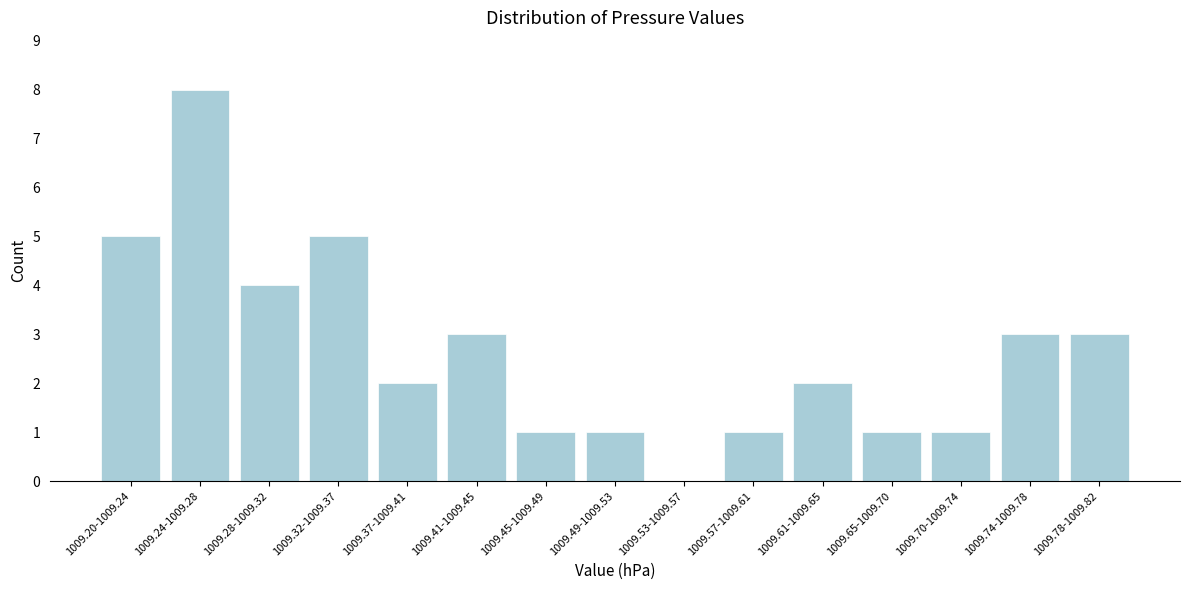

Reading left to right, list all the values displayed in this chart.

1009.20-1009.24=5	1009.24-1009.28=8	1009.28-1009.32=4	1009.32-1009.37=5	1009.37-1009.41=2	1009.41-1009.45=3	1009.45-1009.49=1	1009.49-1009.53=1	1009.53-1009.57=0	1009.57-1009.61=1	1009.61-1009.65=2	1009.65-1009.70=1	1009.70-1009.74=1	1009.74-1009.78=3	1009.78-1009.82=3